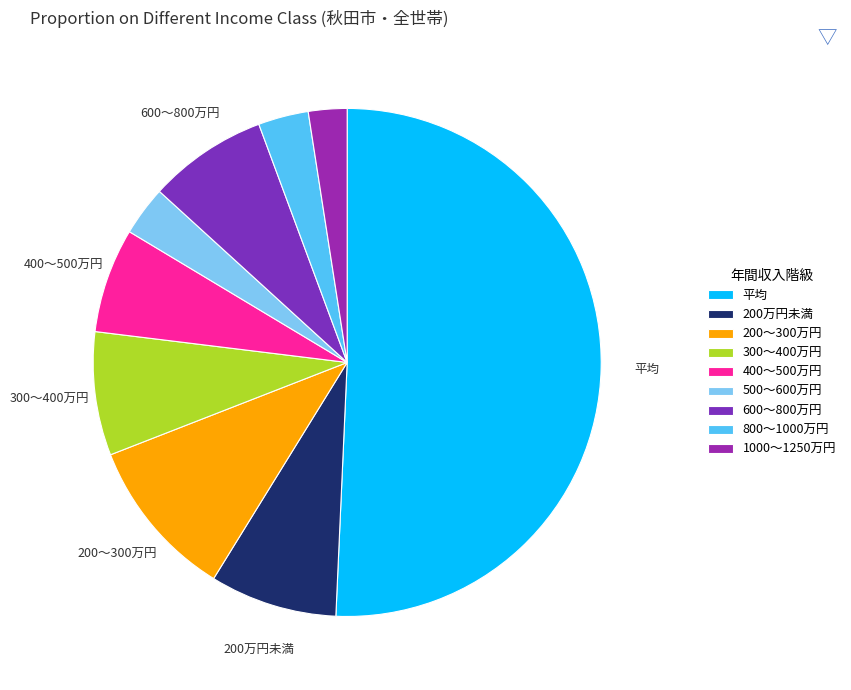

Count the number of slices in the pie.

9